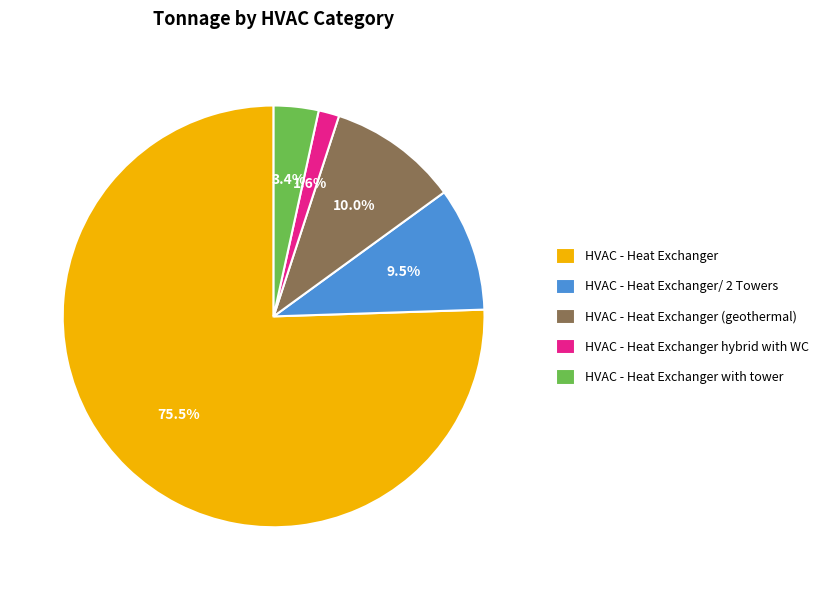

Which category accounts for the majority?

HVAC - Heat Exchanger